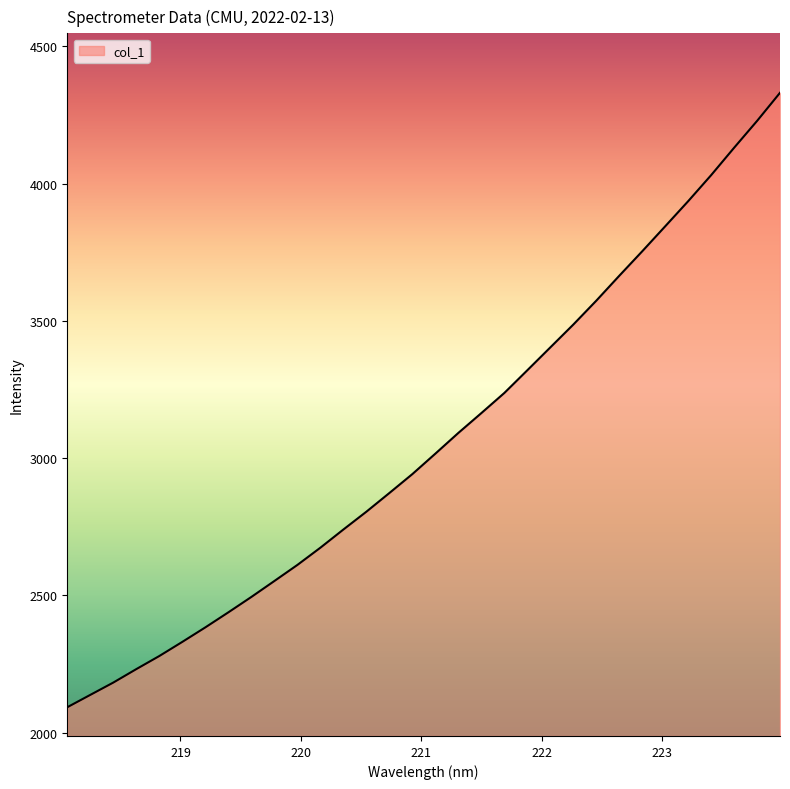

What is the difference between the second highest and minimum values?

2135.0